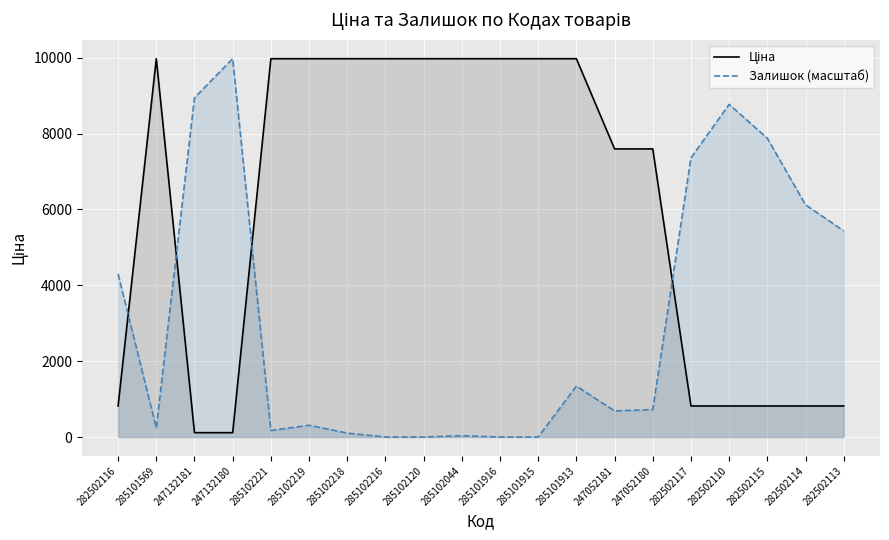

Which series ends up on top after the final intersection of Залишок (масштаб) and Ціна?

Залишок (масштаб)